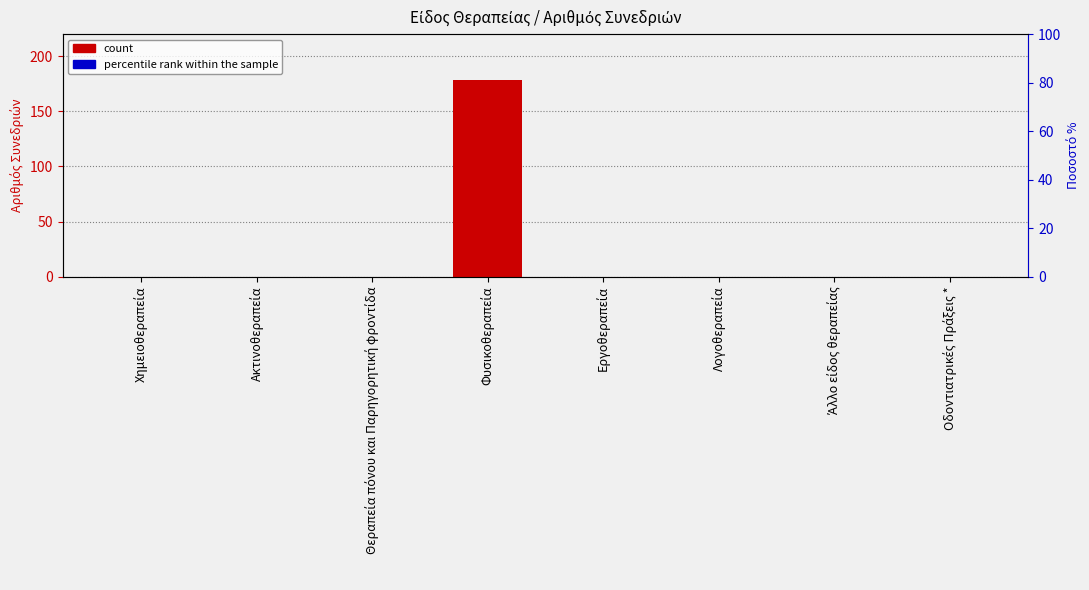

The chart shows a value of 0 at Λογοθεραπεία. True or false?

True